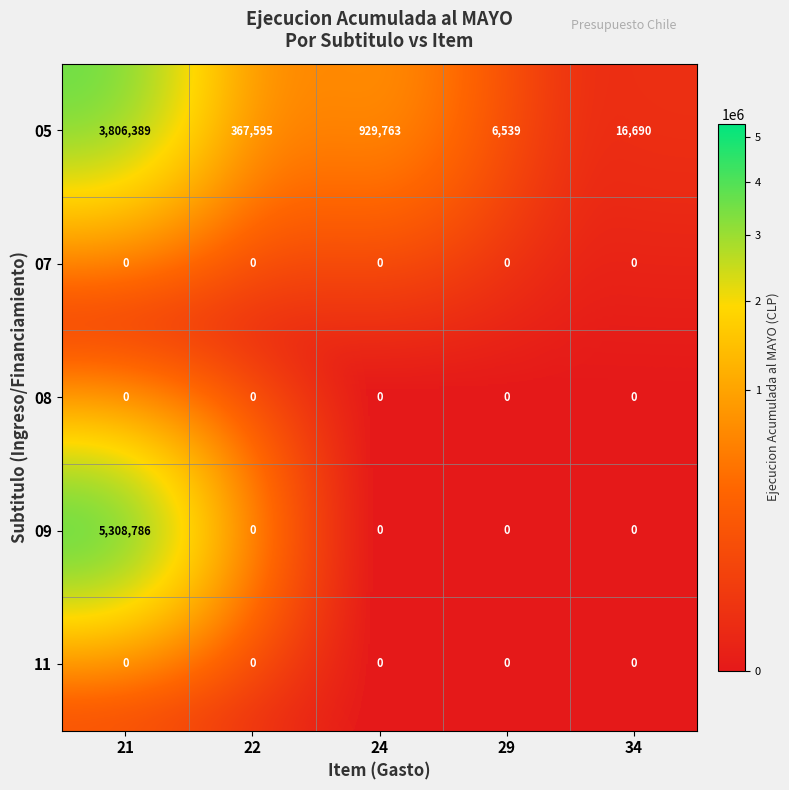

Reading left to right, what are all the values shown in this chart?

05: 21=3806389	22=367595	24=929763	29=6539	34=16690
07: 21=0	22=0	24=0	29=0	34=0
08: 21=0	22=0	24=0	29=0	34=0
09: 21=5308786	22=0	24=0	29=0	34=0
11: 21=0	22=0	24=0	29=0	34=0